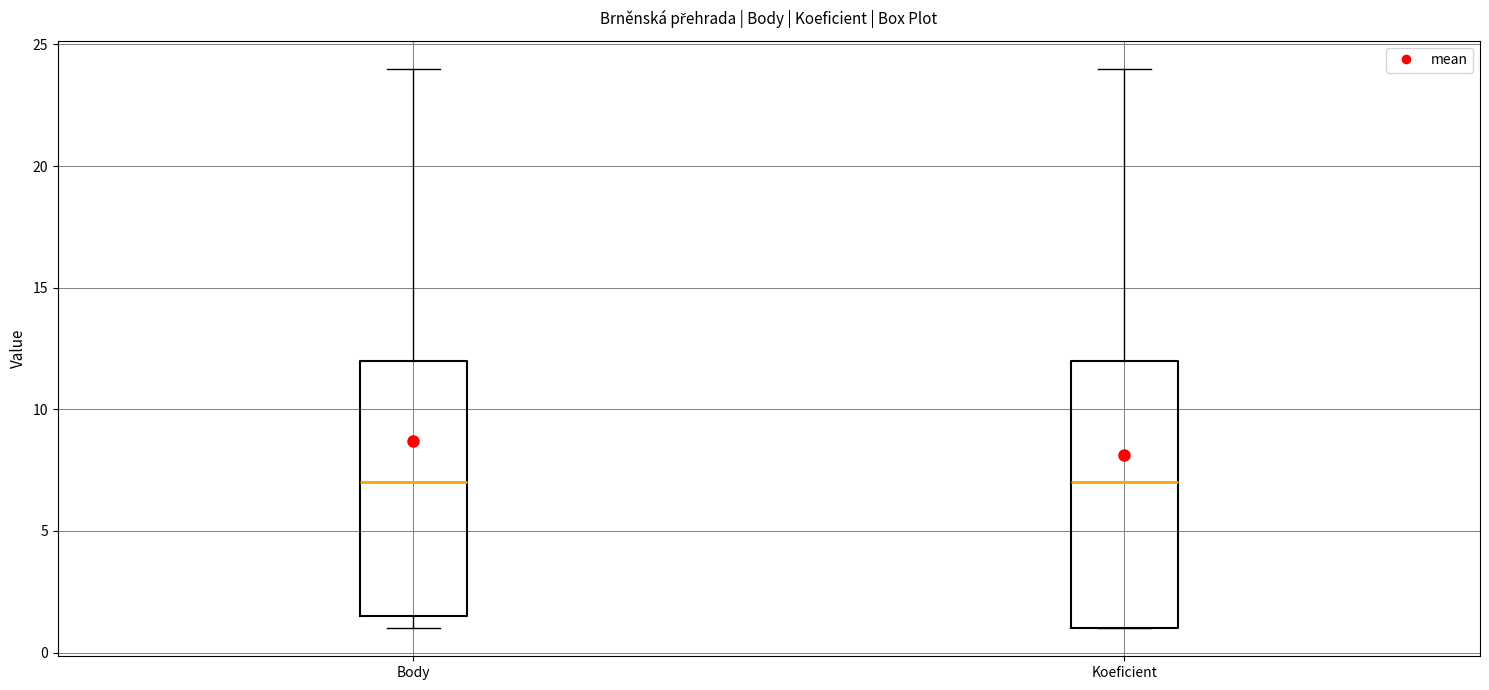

Which box is the tallest, from its lower edge to its upper edge?

Koeficient